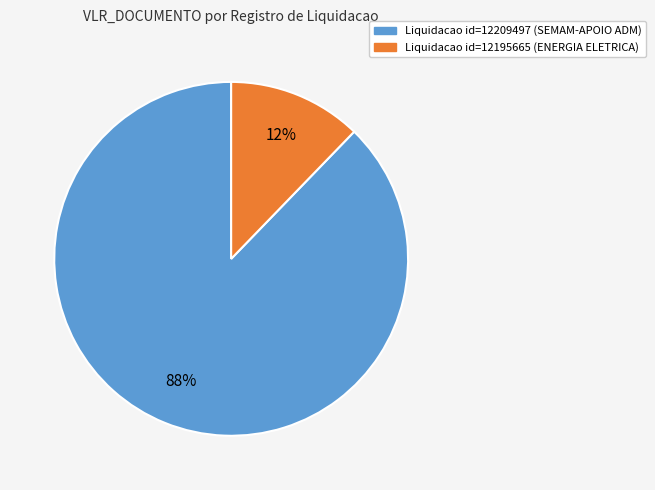

What is the smallest slice in the pie chart?

Liquidacao id=12195665